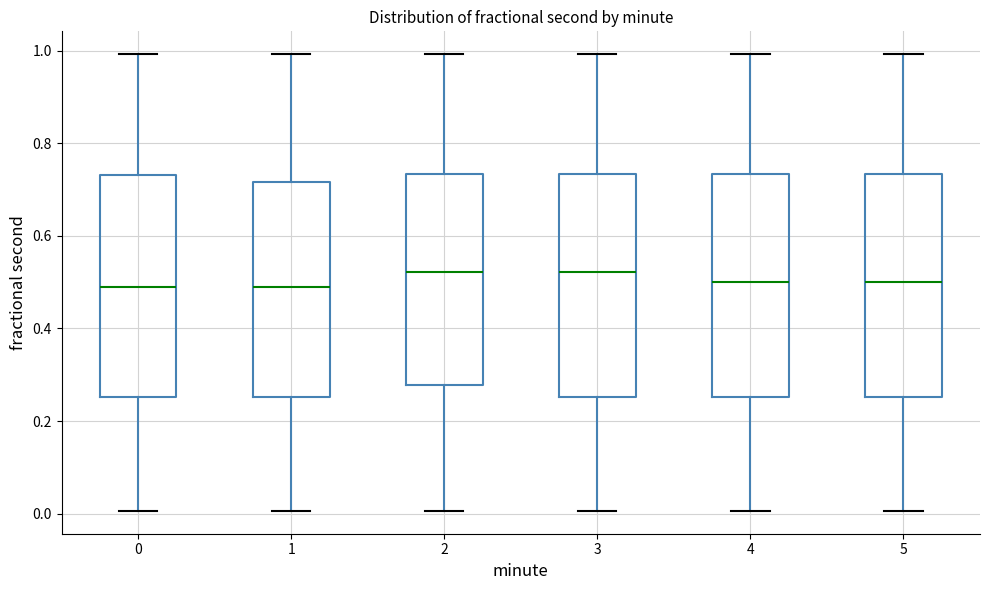

Reading left to right, read every box against the y-axis: the position of its median line, the range the box covers, and the ends of its whiskers. The values are not printed on the chart, so give them approximately, as read against the axis.

0: median 0.48, box 0.26 to 0.74, whiskers 0.00 to 1.00
1: median 0.48, box 0.26 to 0.72, whiskers 0.00 to 1.00
2: median 0.52, box 0.28 to 0.74, whiskers 0.00 to 1.00
3: median 0.52, box 0.26 to 0.74, whiskers 0.00 to 1.00
4: median 0.50, box 0.26 to 0.74, whiskers 0.00 to 1.00
5: median 0.50, box 0.26 to 0.74, whiskers 0.00 to 1.00